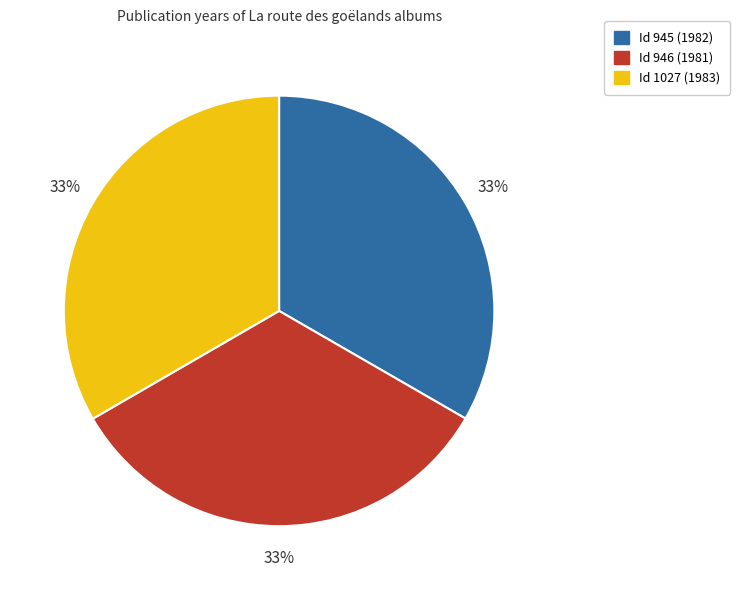

To the nearest percent, what is the average slice percentage?

33%